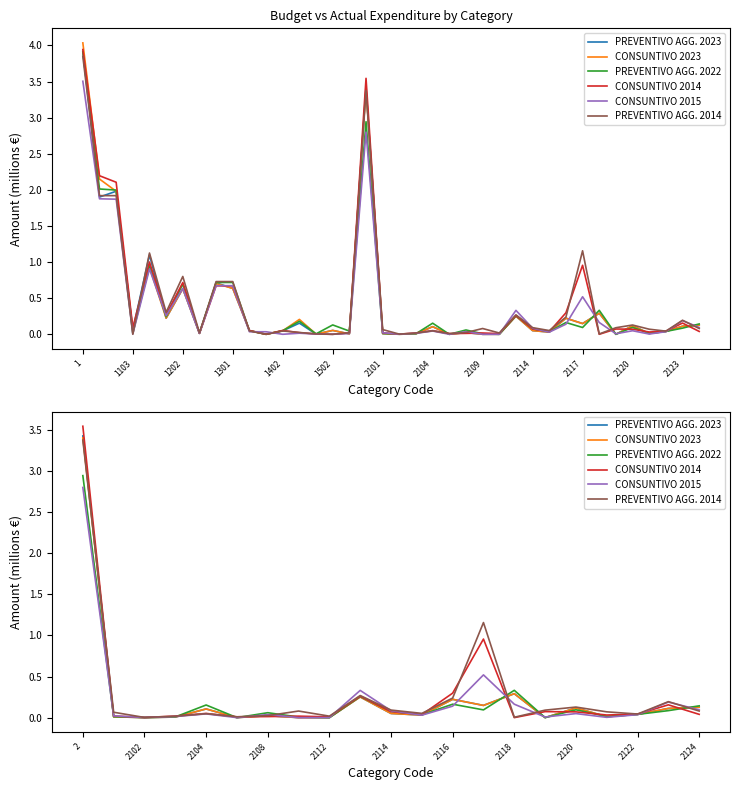

Which series has the largest total across all categories?

PREVENTIVO AGG. 2014